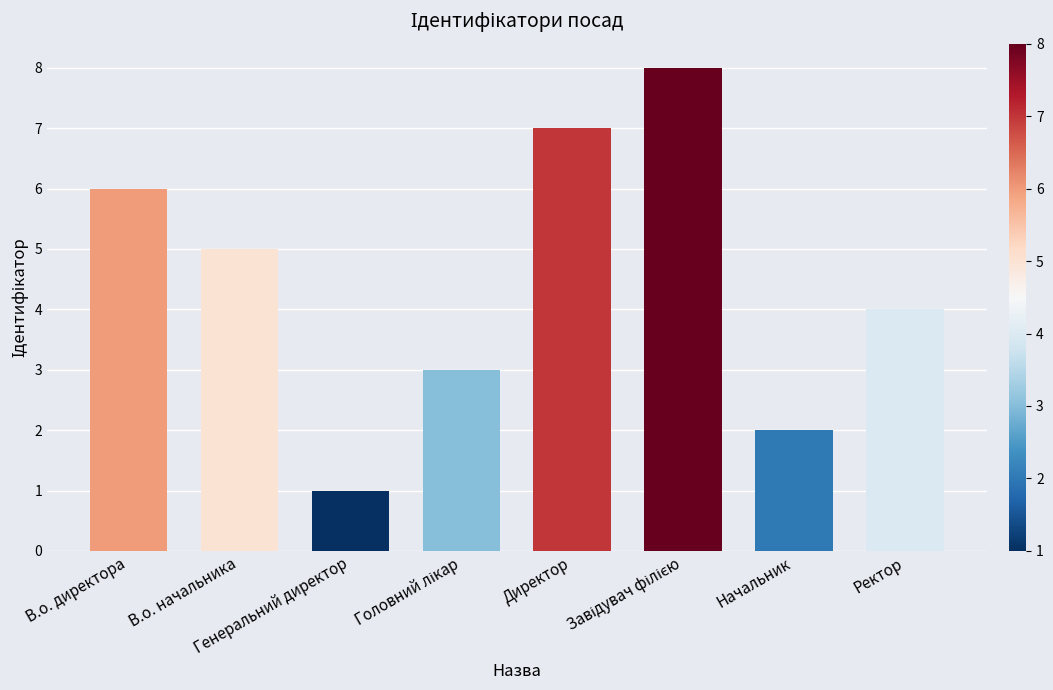

Does the chart contain stacked bars?

No